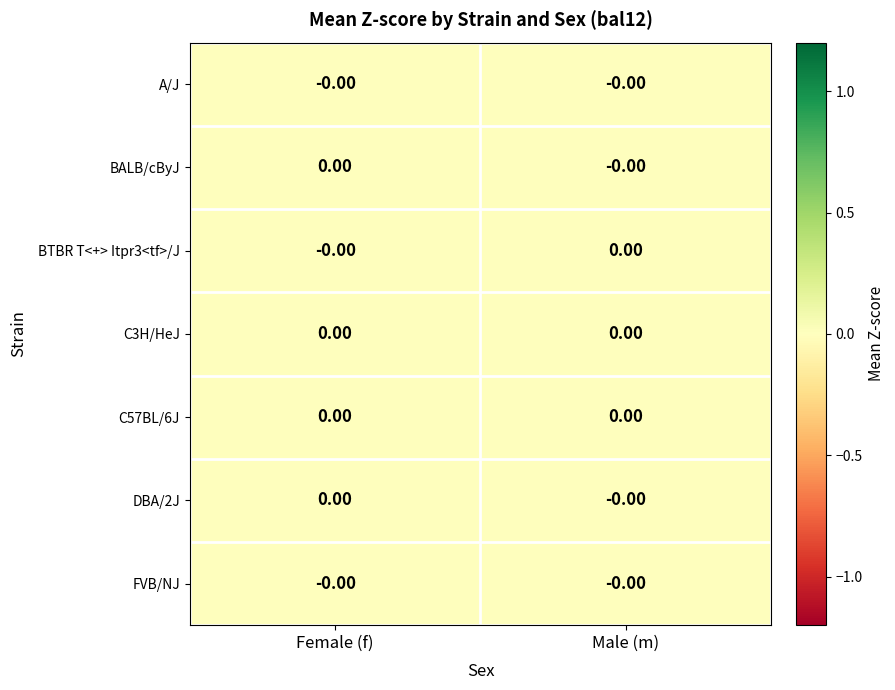

Reading left to right, what are all the values shown in this chart?

A/J: Female (f)=-0.0	Male (m)=-0.0
BALB/cByJ: Female (f)=0.0	Male (m)=-0.0
BTBR T<+> Itpr3<tf>/J: Female (f)=-0.0	Male (m)=0.0
C3H/HeJ: Female (f)=0.0	Male (m)=0.0
C57BL/6J: Female (f)=0.0	Male (m)=0.0
DBA/2J: Female (f)=0.0	Male (m)=-0.0
FVB/NJ: Female (f)=-0.0	Male (m)=-0.0